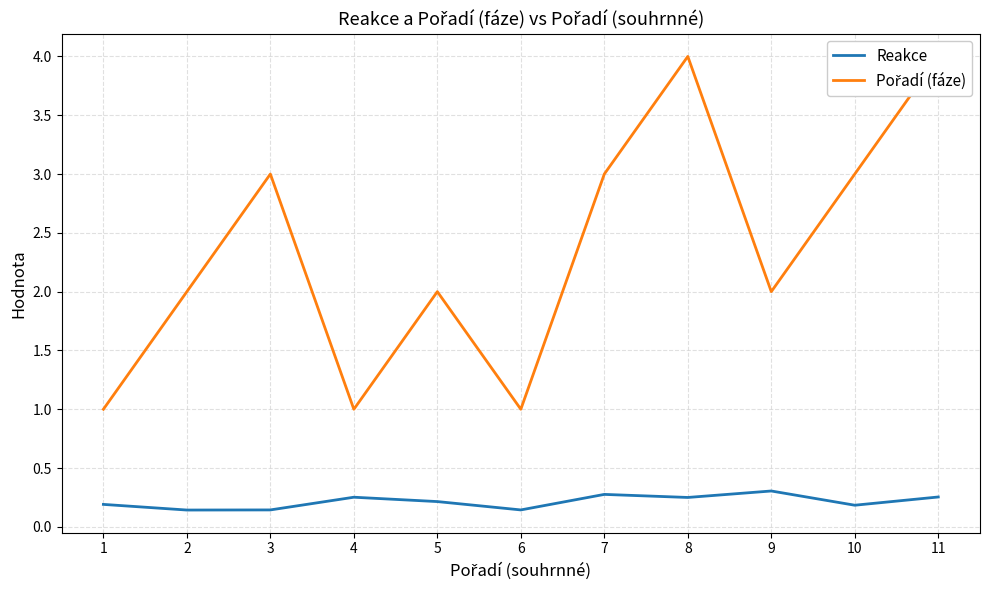

Is the value of Pořadí (fáze) at 2 greater than the value of Reakce at 11?

Yes